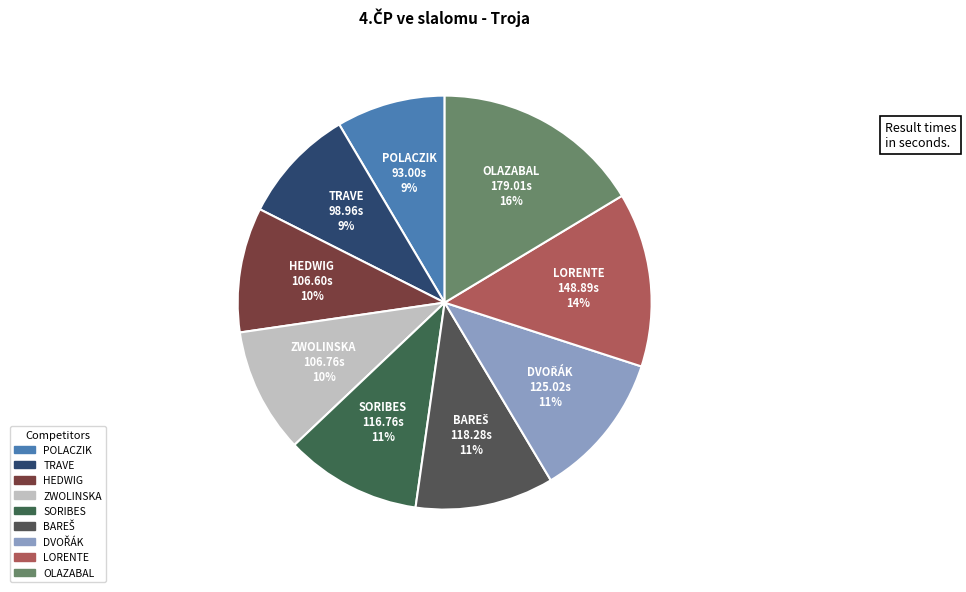

What percentage is the OLAZABAL slice, to the nearest percent?

16%